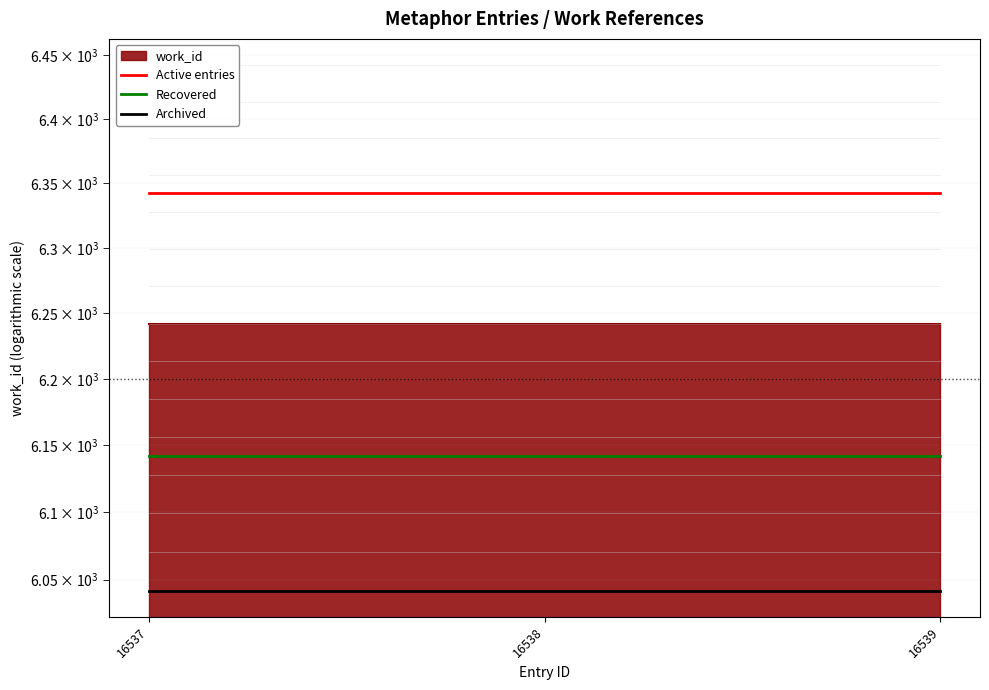

True or false: Archived has a value of 1317 at 16537.

False